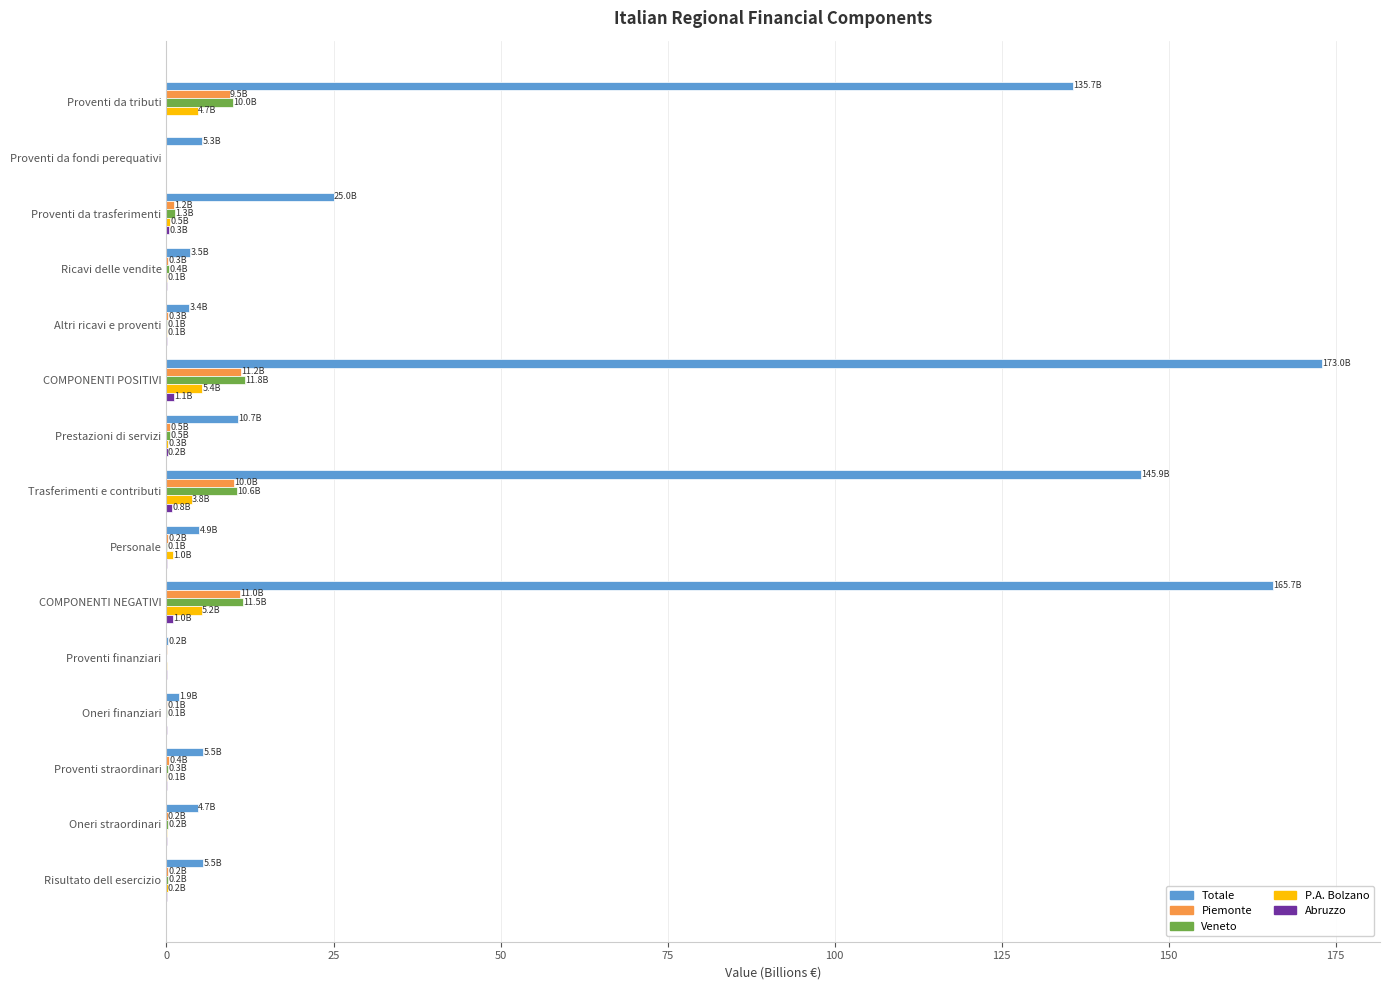

The value of Totale at Prestazioni di servizi is 10.7. True or false?

True